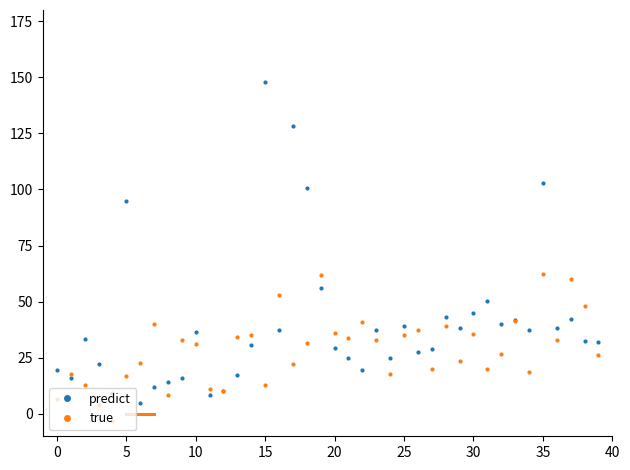

Which series has the widest spread of values?

predict